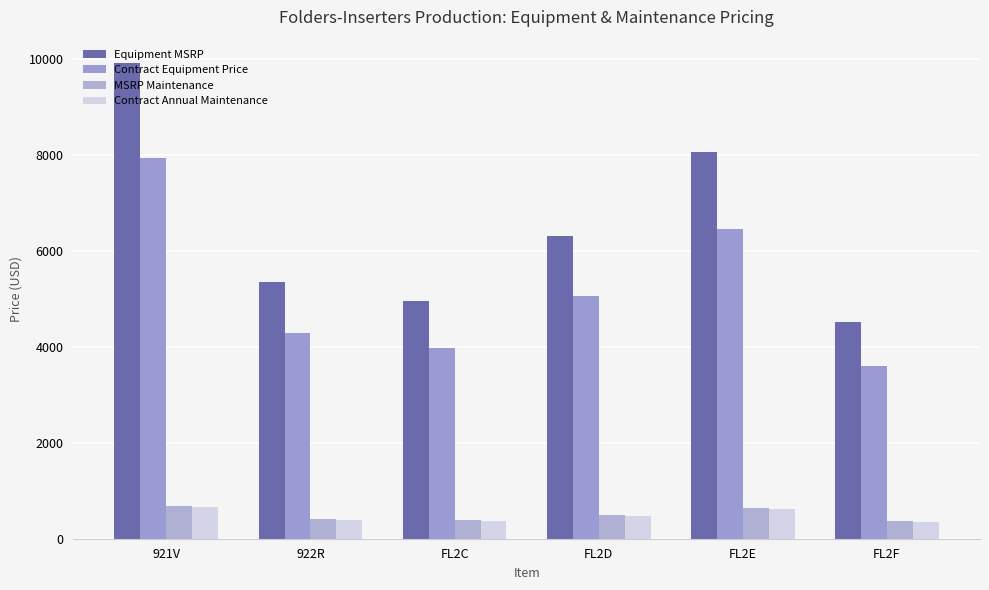

At FL2C, list the series in order from largest to smallest.

Equipment MSRP, Contract Equipment Price, MSRP Maintenance, Contract Annual Maintenance